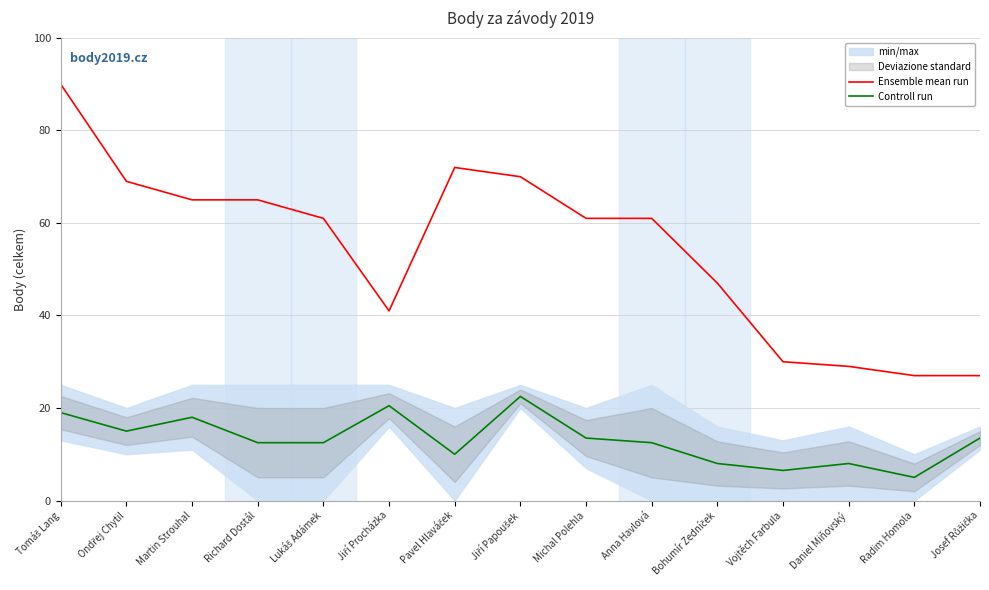

What is the label of the 13th point from the right?

Martin Strouhal